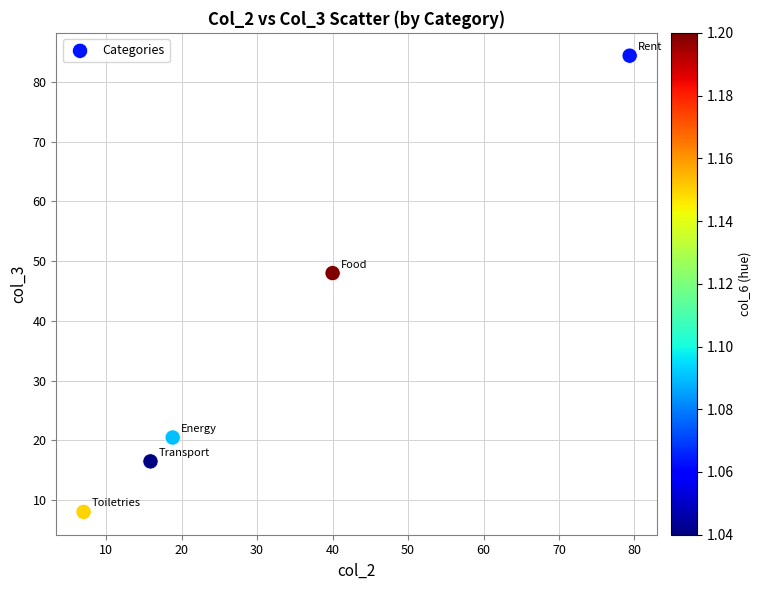

What Y value in the scatter plot is closest to 46?

48.0